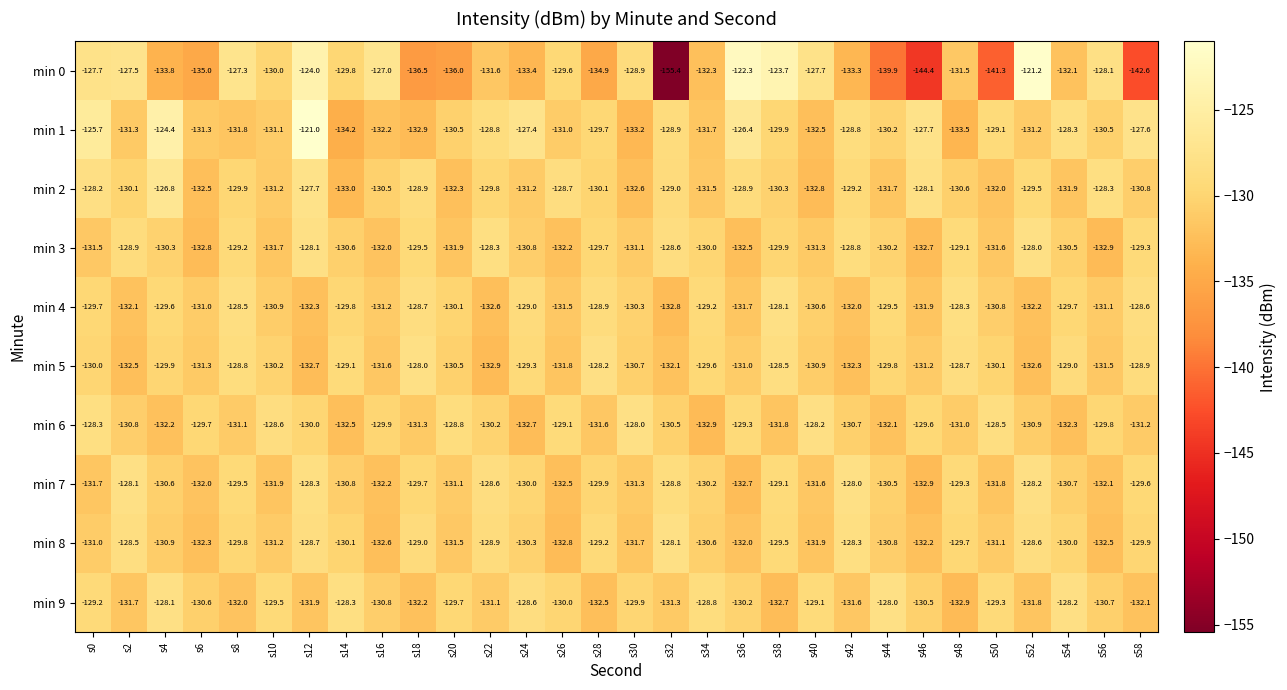

What is the difference between the maximum and minimum values in the min 8 series?

4.7